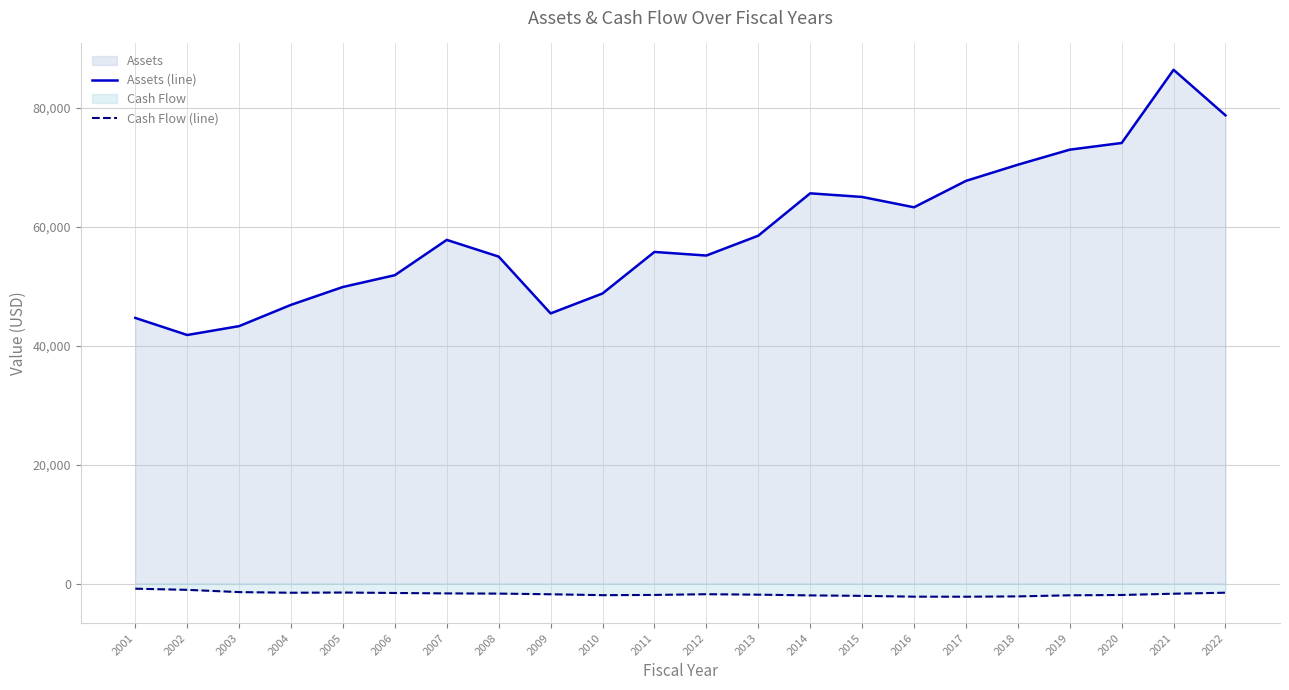

Rank the categories by Assets (line) value from highest to lowest.

2021, 2022, 2020, 2019, 2018, 2017, 2014, 2015, 2016, 2013, 2007, 2011, 2012, 2008, 2006, 2005, 2010, 2004, 2009, 2001, 2003, 2002